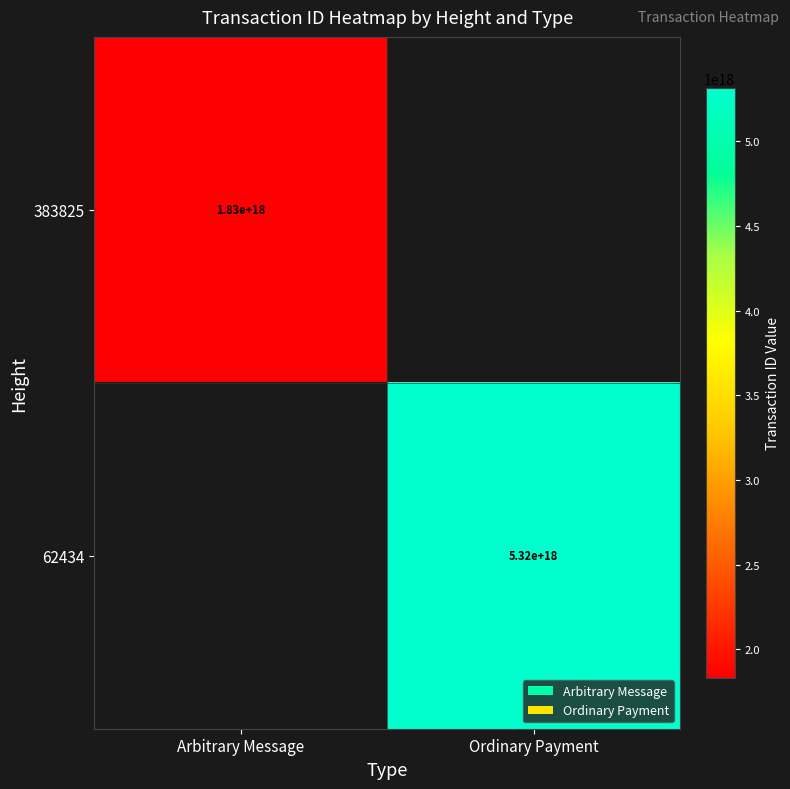

The 62434 series shows 6988988268929983488 at Ordinary Payment. True or false?

False